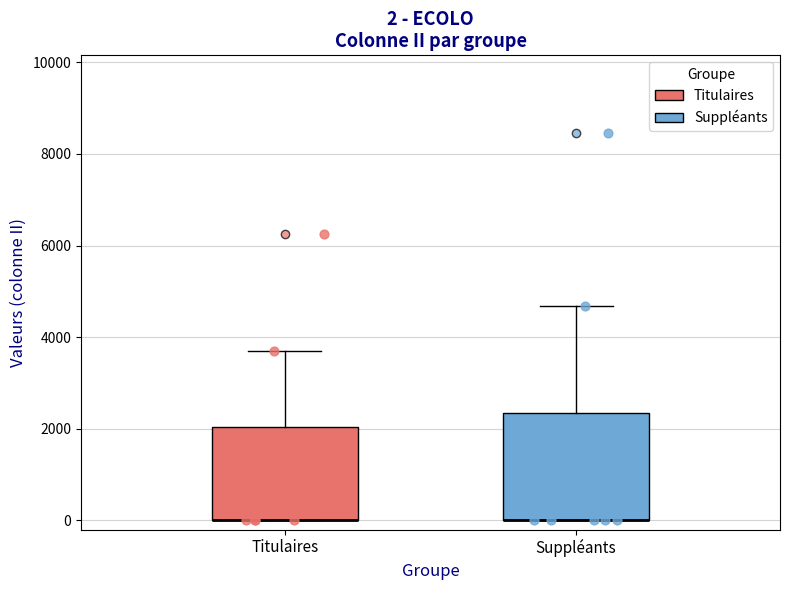

Which box is the tallest, from its lower edge to its upper edge?

Suppléants